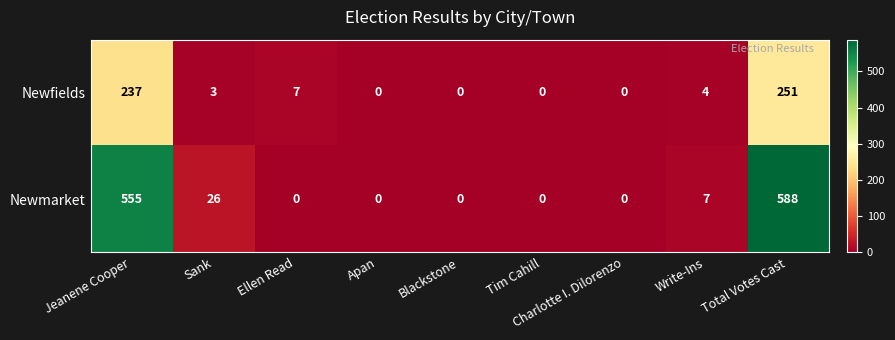

Is it true that Newmarket equals 351 at Ellen Read?

False